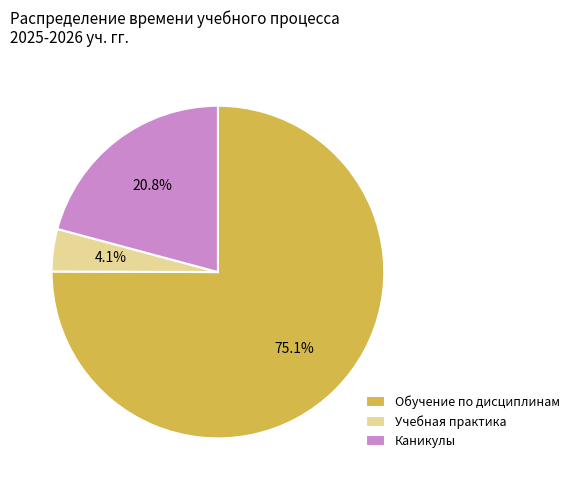

Rank the categories by value from lowest to highest.

Учебная практика, Каникулы, Обучение по дисциплинам